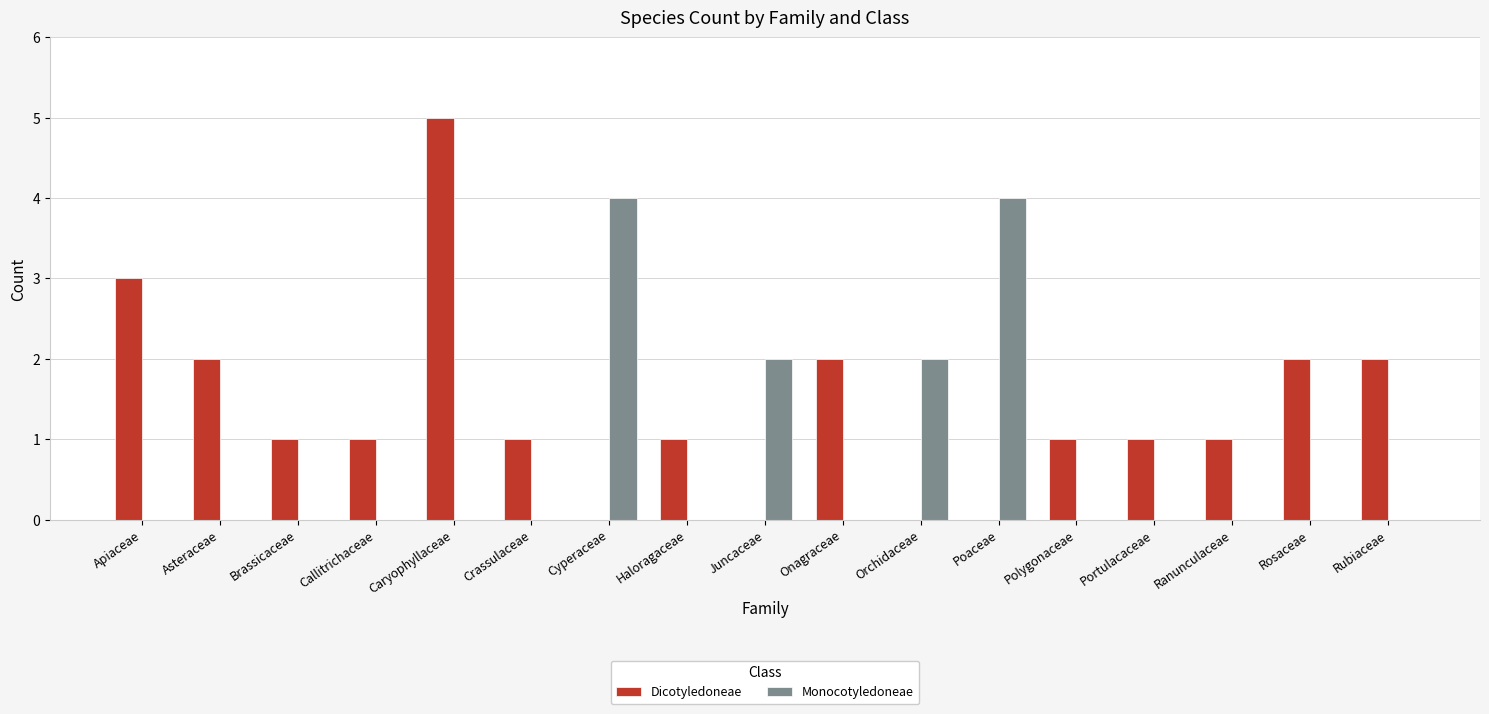

What are all the series names shown in the legend?

Dicotyledoneae, Monocotyledoneae